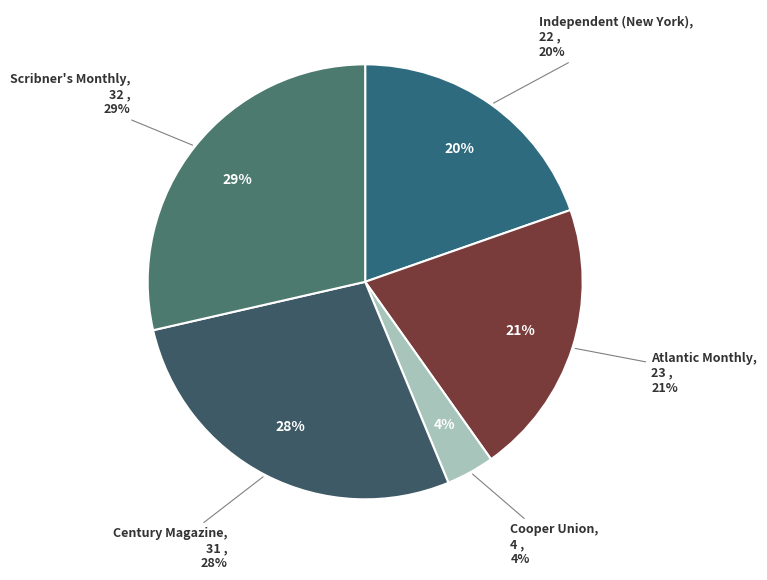

To the nearest percent, what is the average slice percentage?

20%